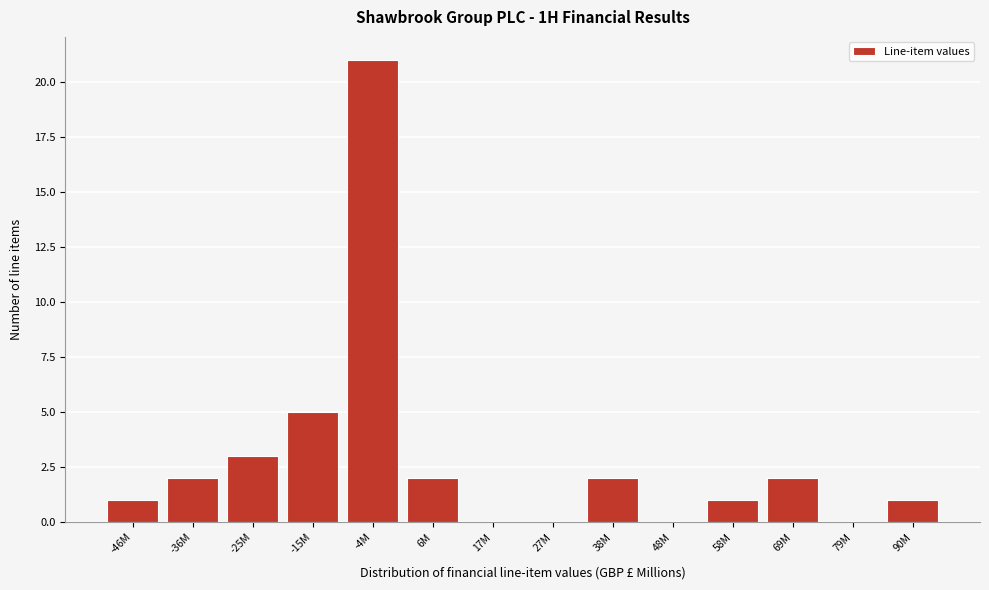

Reading left to right, list all the values displayed in this chart.

-46M=1	-36M=2	-25M=3	-15M=5	-4M=21	6M=2	17M=0	27M=0	38M=2	48M=0	58M=1	69M=2	79M=0	90M=1